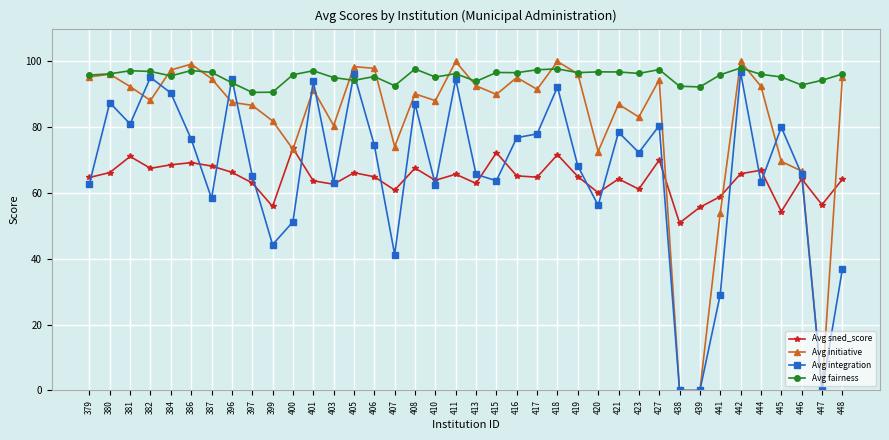

Is it true that Avg sned_score equals 93.1 at 445?

False